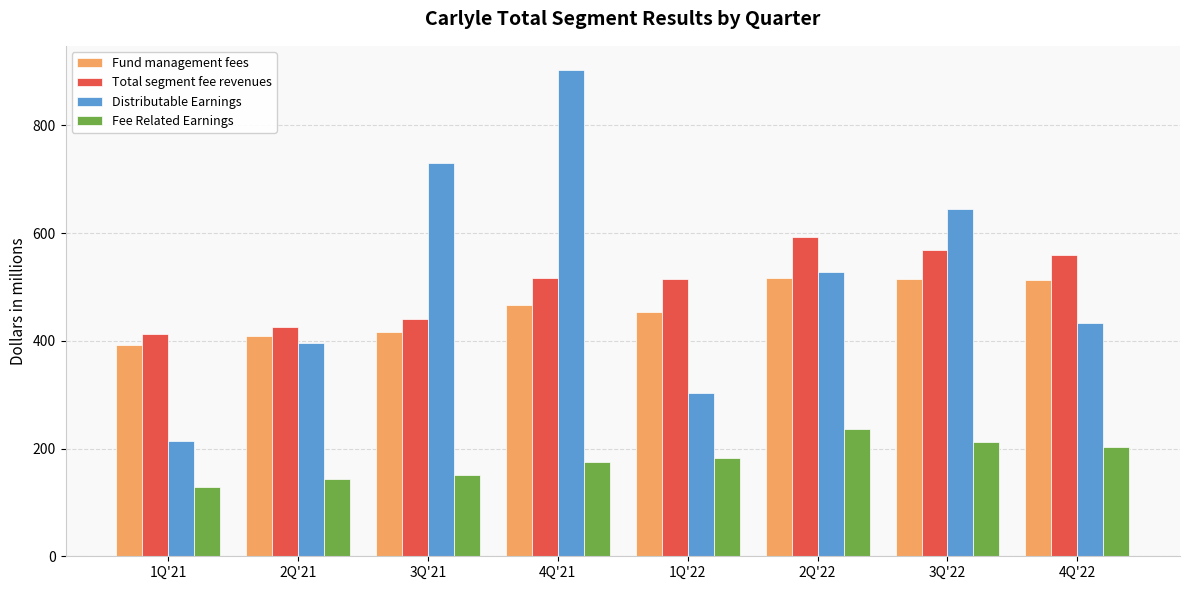

What is the total value across all series at 1Q'21?

1148.0